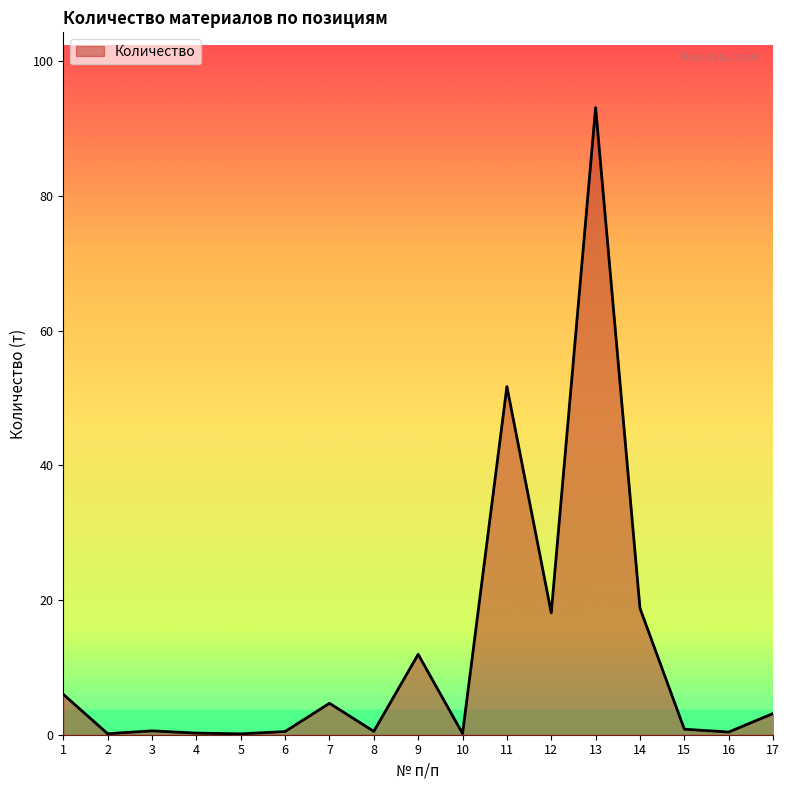

How many lines are shown in the chart?

1